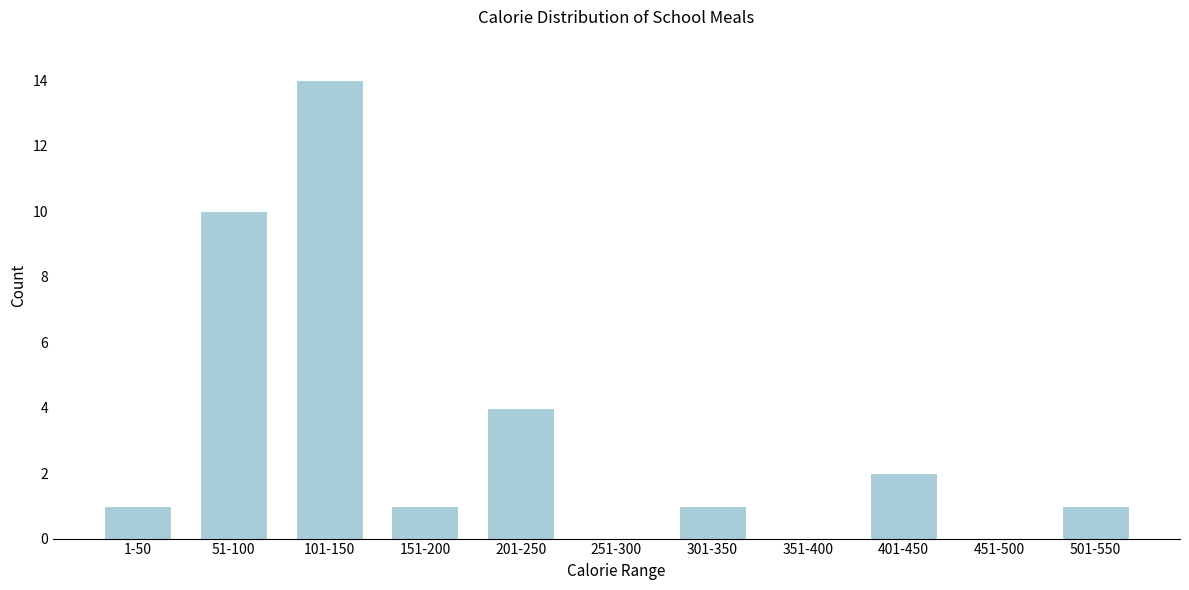

Reading left to right, what are all the values shown in this chart?

1-50=1	51-100=10	101-150=14	151-200=1	201-250=4	251-300=0	301-350=1	351-400=0	401-450=2	451-500=0	501-550=1